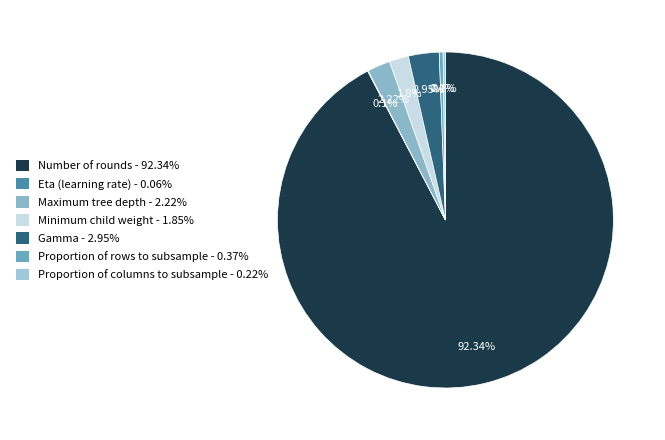

What is the largest slice in the pie chart?

Number of rounds